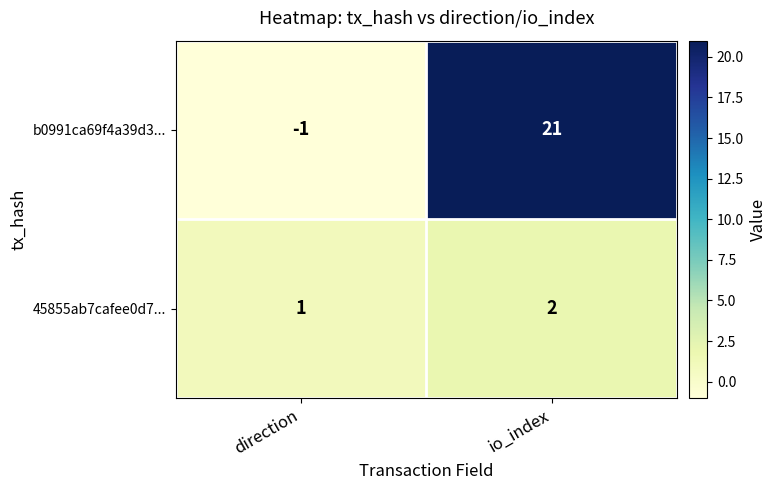

At which label is b0991ca69f4a39d3... closest to 10?

direction